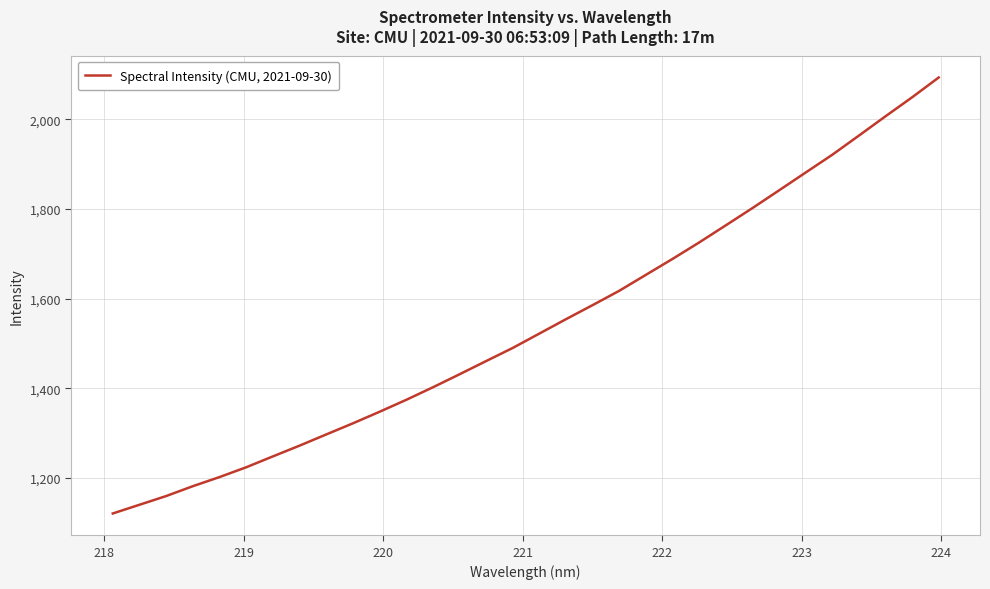

What is the maximum value shown in the chart?

2093.7